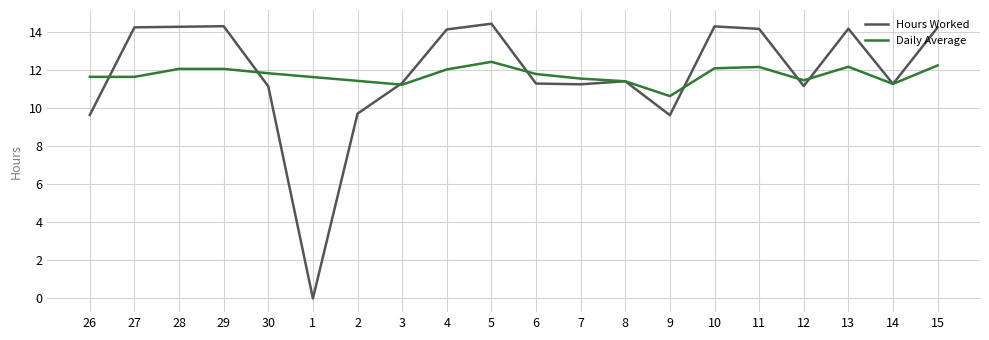

How many lines are shown in the chart?

2